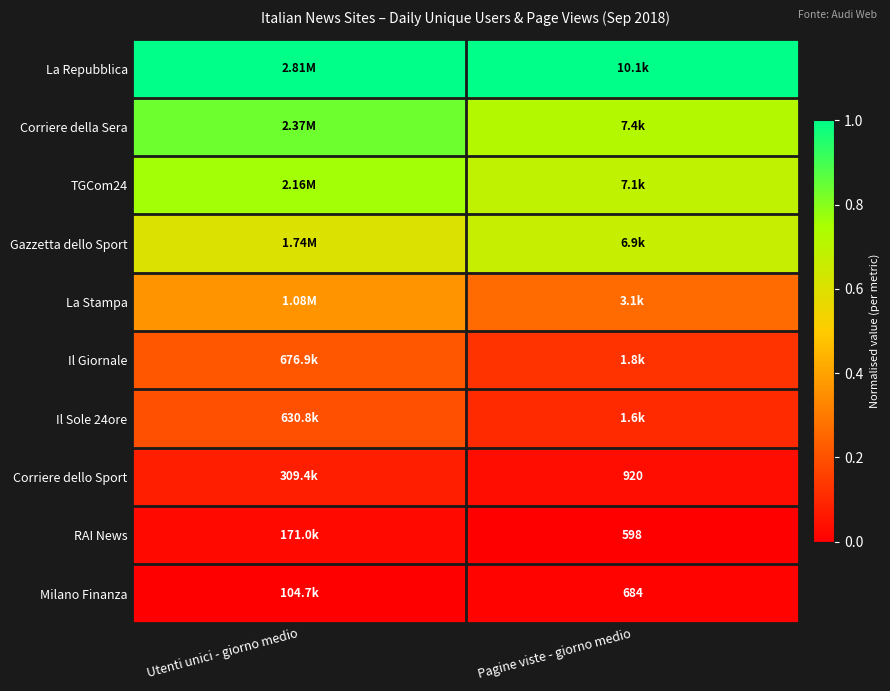

True or false: Milano Finanza has a value of 0.0 at Pagine viste - giorno medio.

True